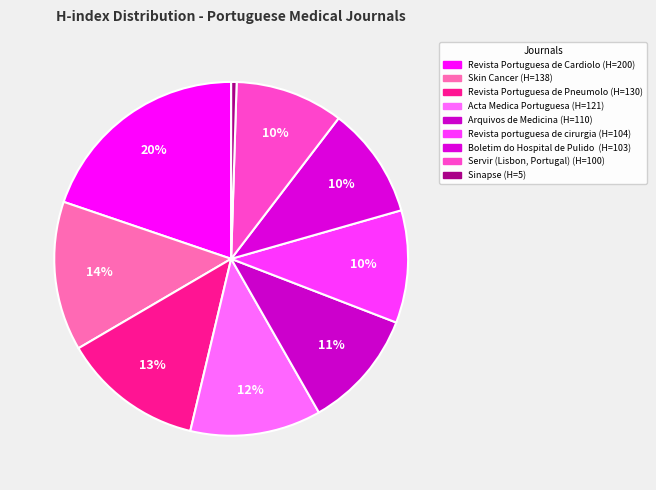

Count the number of slices in the pie.

9